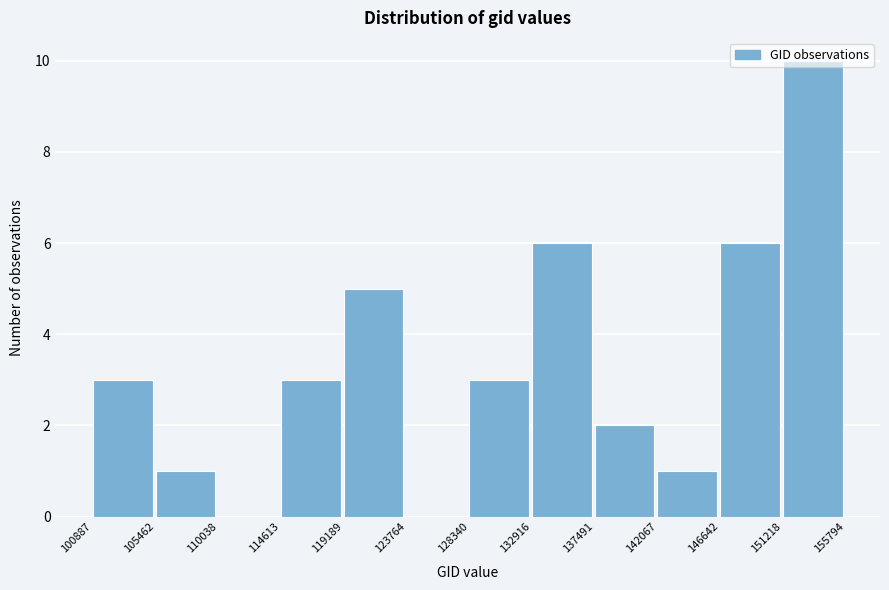

Over which range of the x-axis is the bar tallest?

151218 to 155794